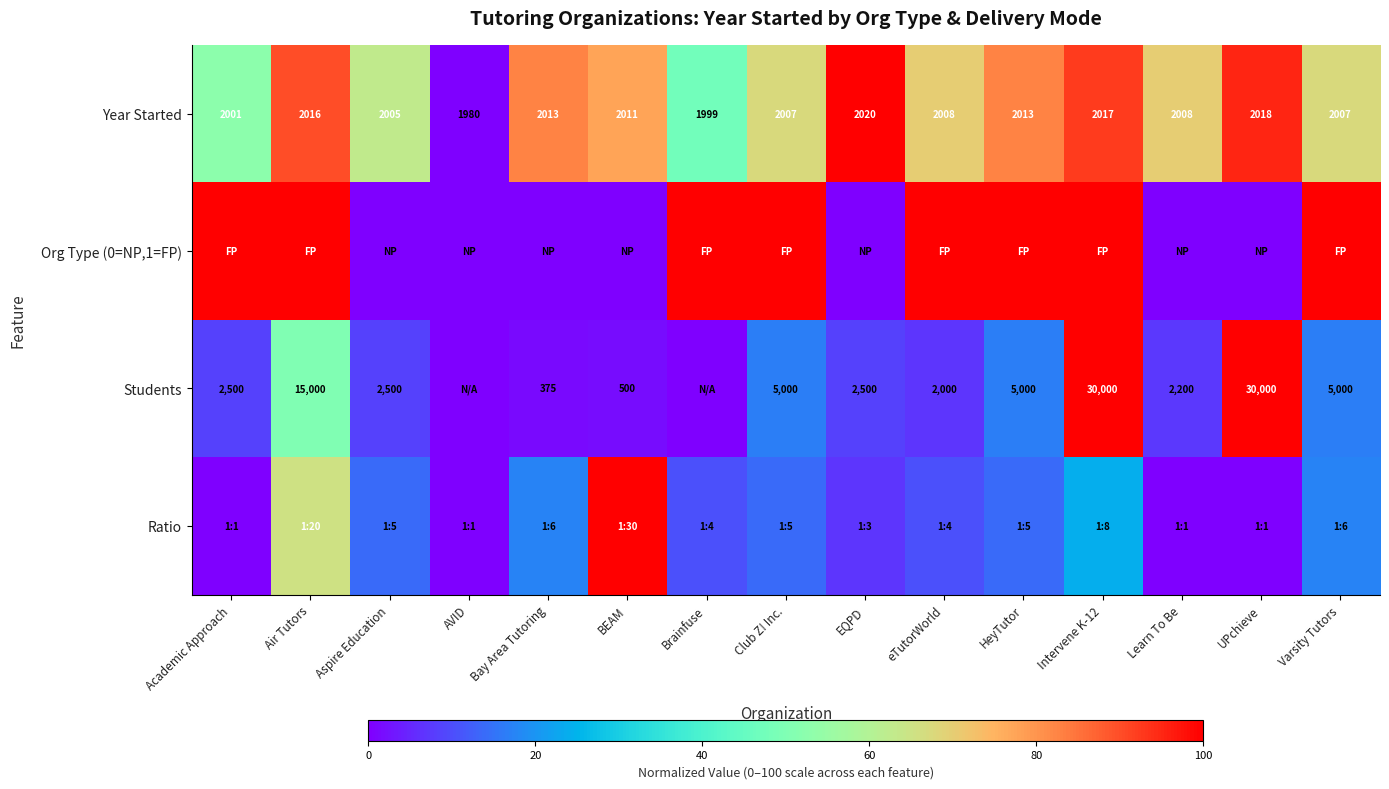

Which series has the largest total across all categories?

row_0